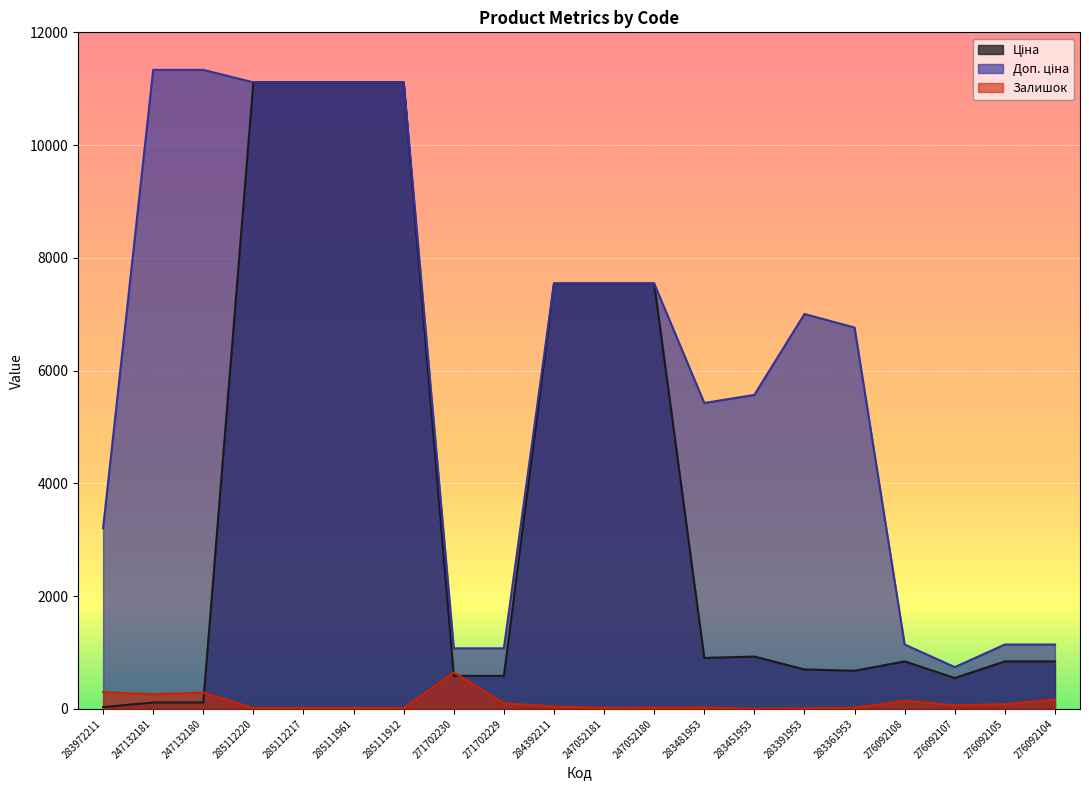

What position from the left is 247132180?

3